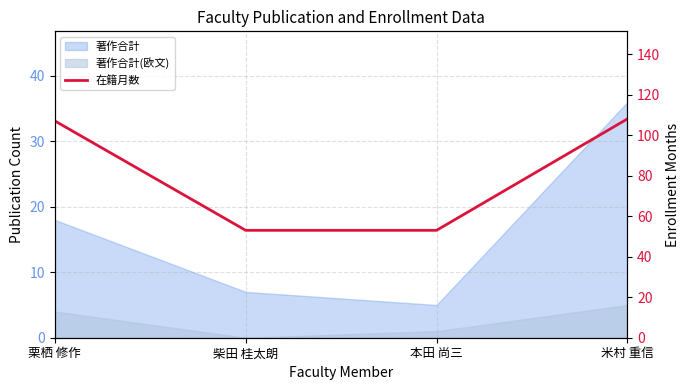

What is the sum of all values?

321